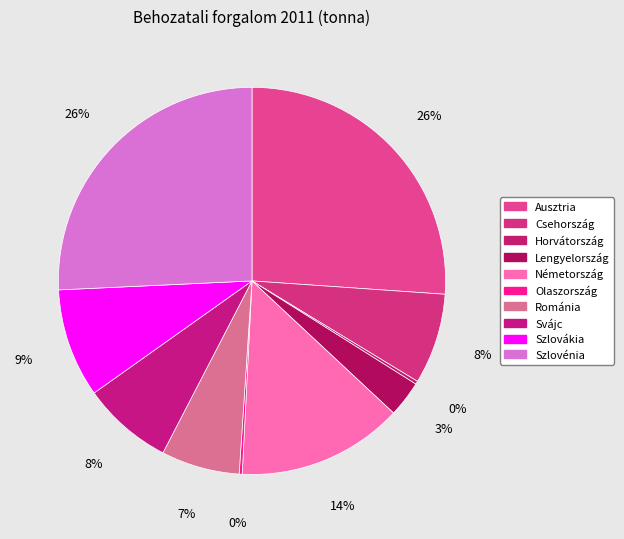

Is there a majority slice in this chart?

No